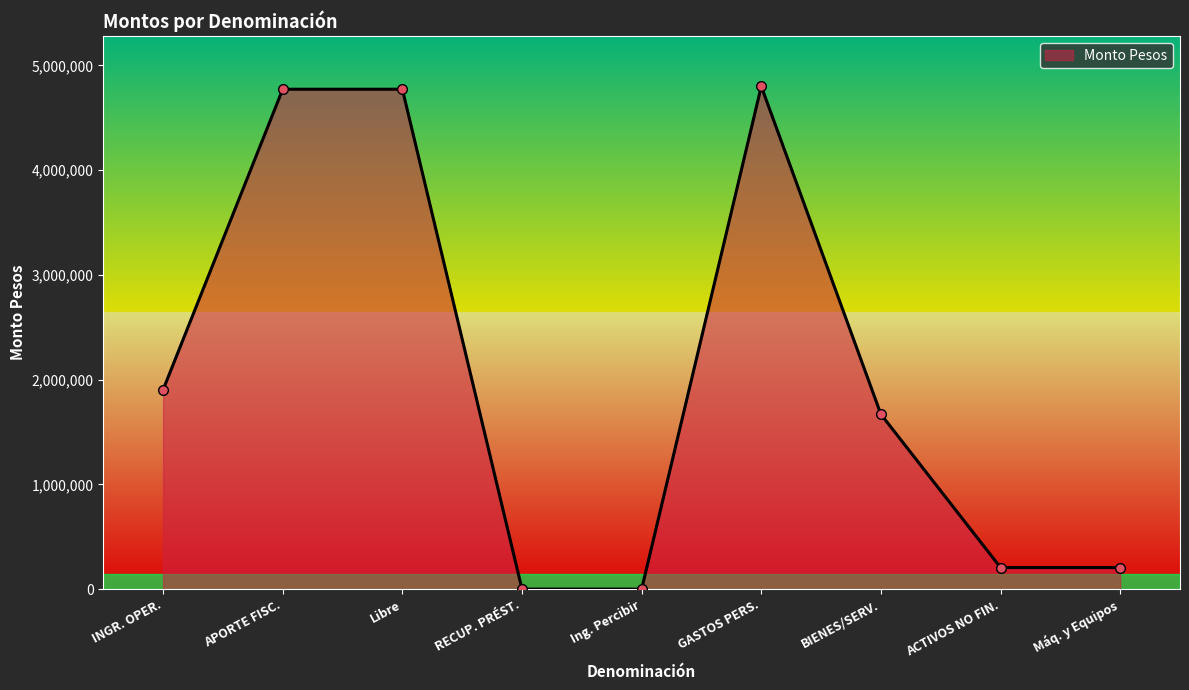

Approximately how many times larger is the value at GASTOS PERS. compared to Libre?

1.0